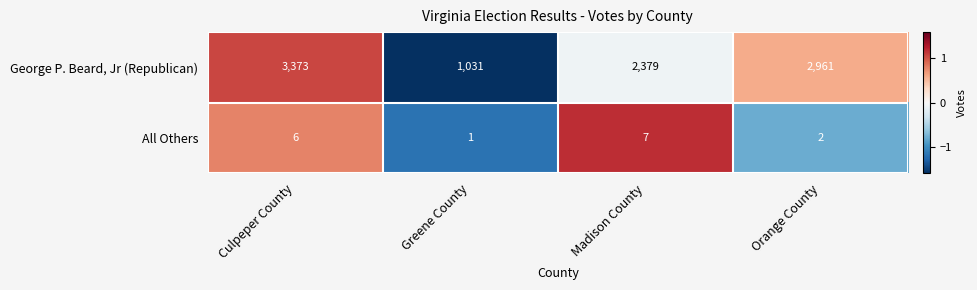

How many George P. Beard, Jr (Republican) values are between 2379 and 3373?

3